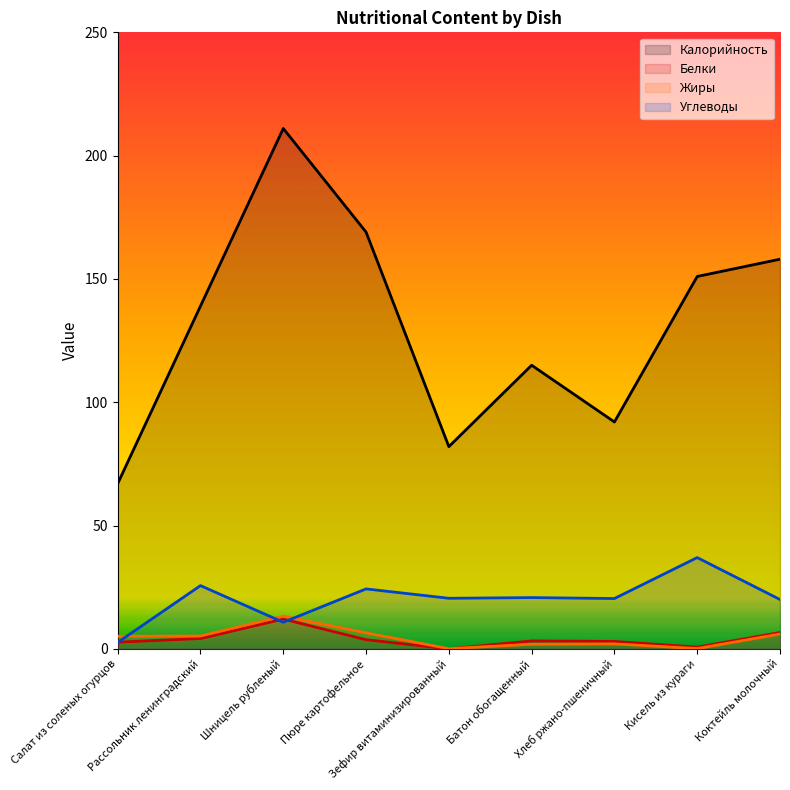

What are all the series names shown in the legend?

Калорийность, Белки, Жиры, Углеводы